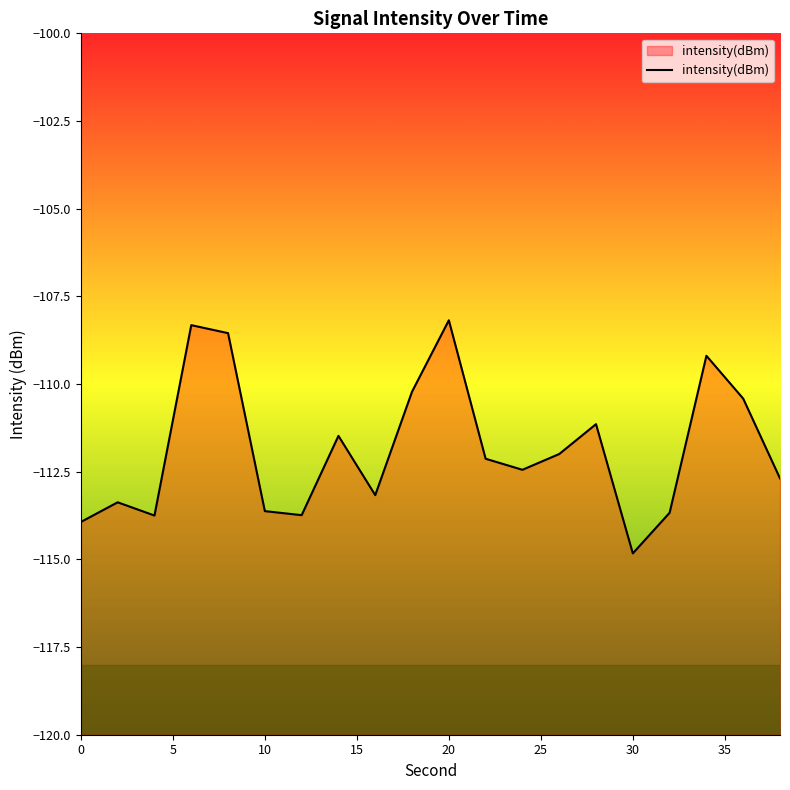

The value at 20 is -171.5. True or false?

False